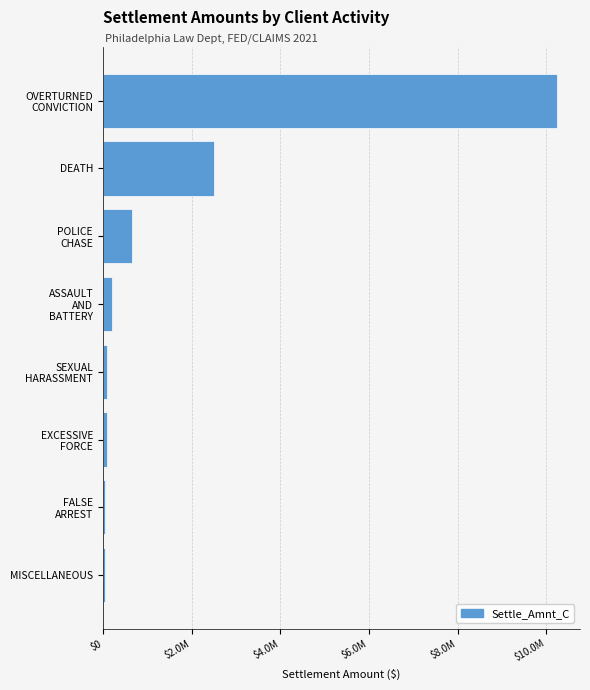

Are the bars horizontal?

Yes